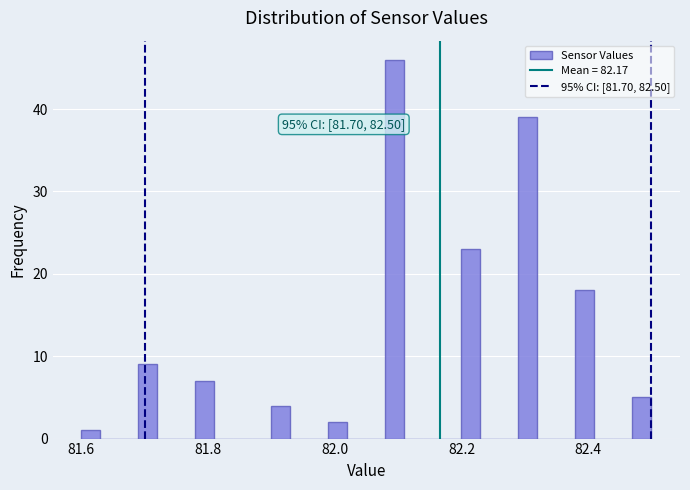

Read against the x-axis, roughly where is the centre of the tallest bar?

82.10